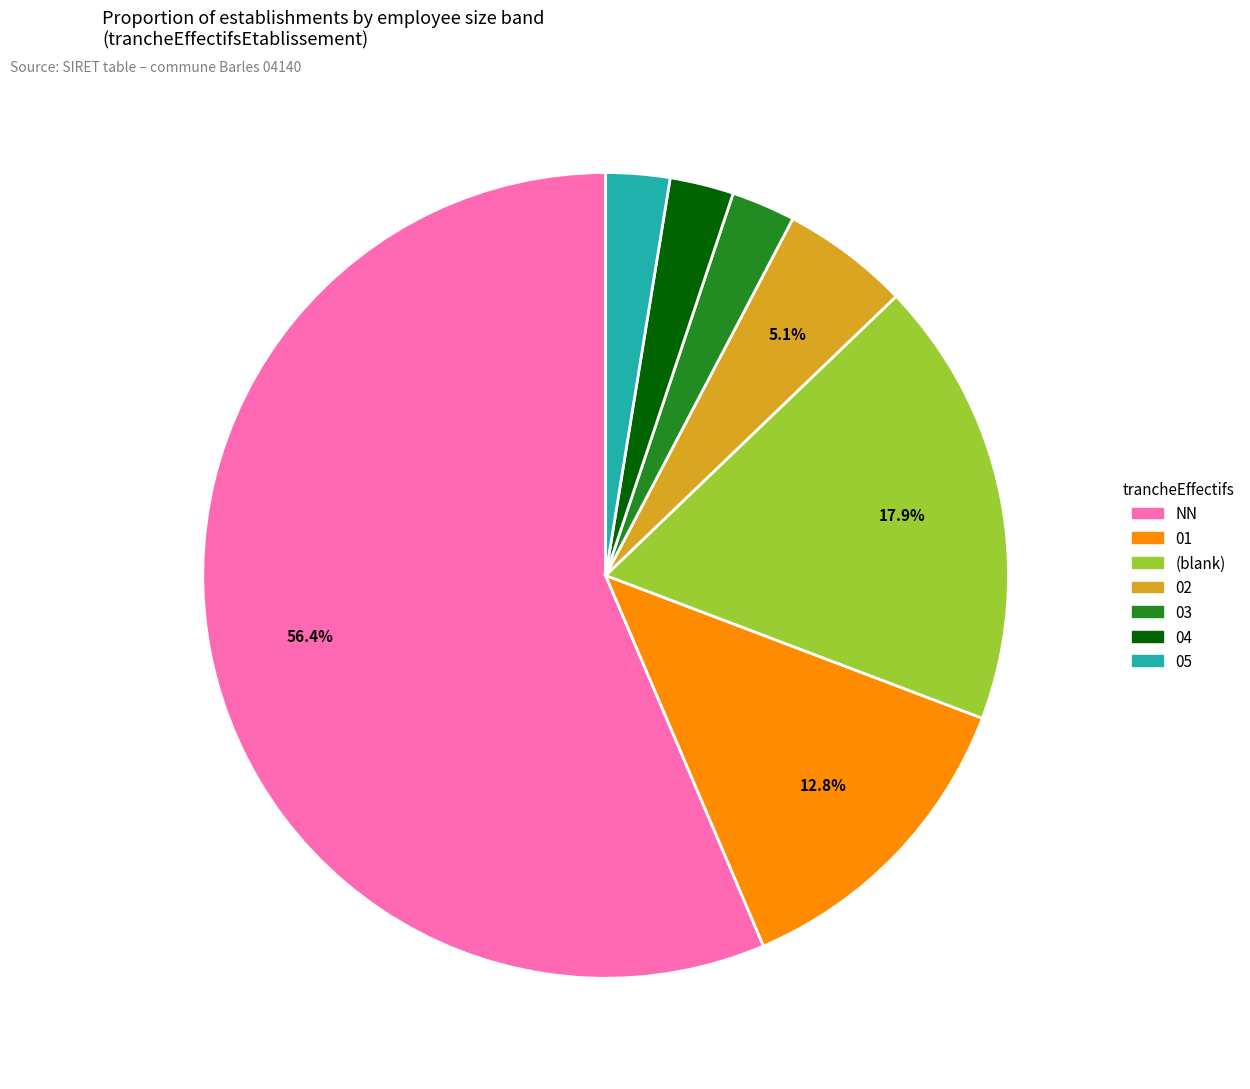

Does any single category account for the majority?

Yes